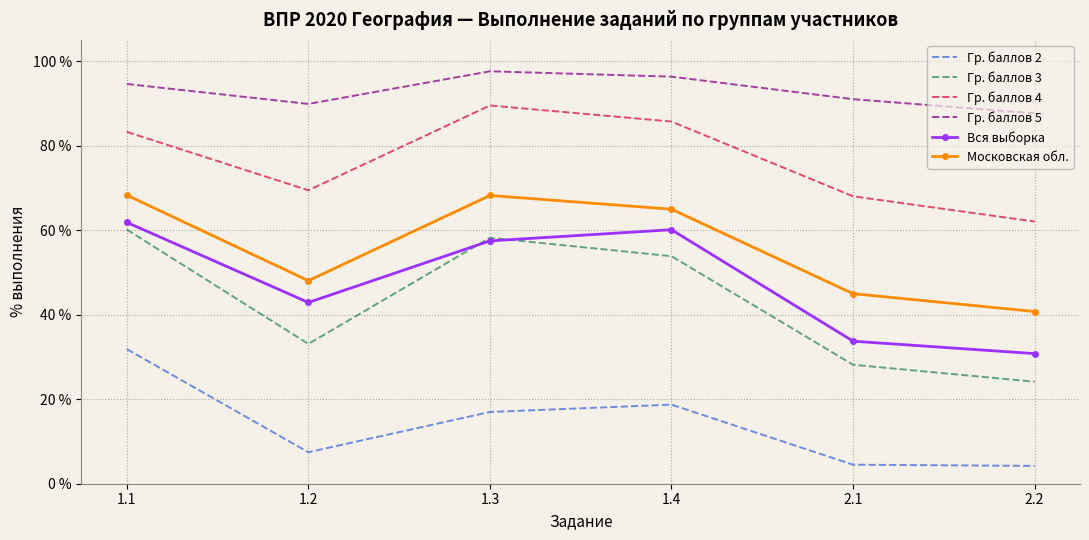

True or false: Вся выборка and Гр. баллов 2 intersect in this chart.

False